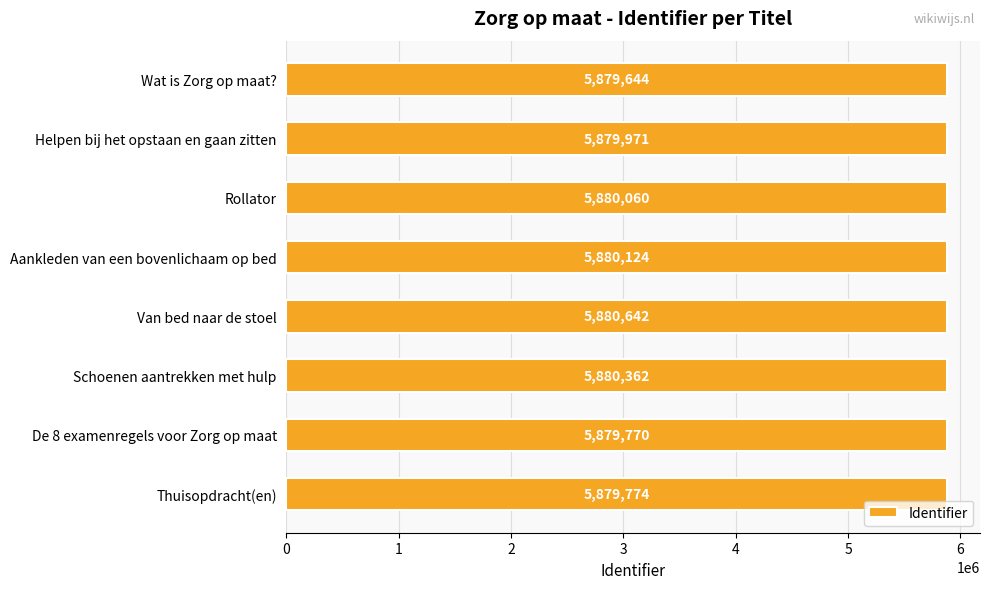

What is the maximum value shown in the chart?

5880642